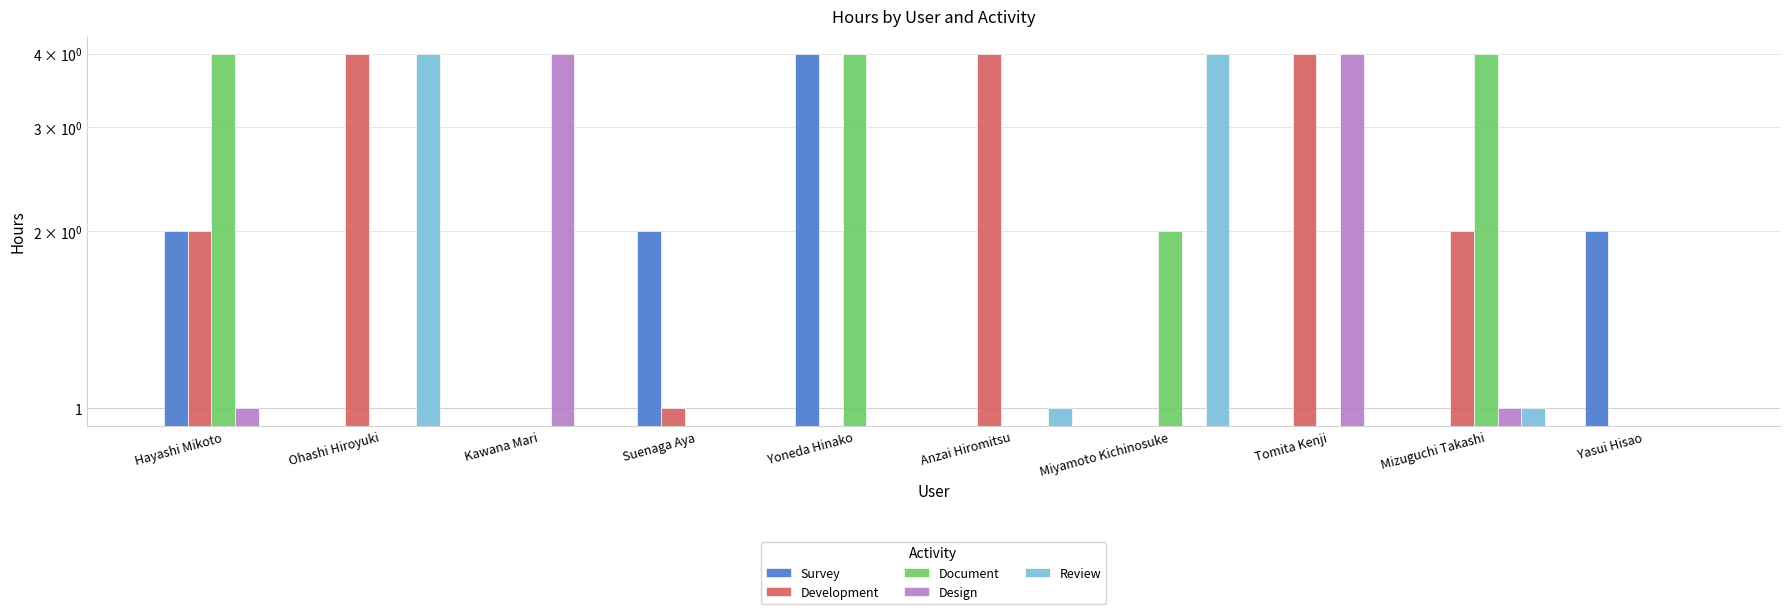

Reading left to right, extract all data points from this chart.

Survey: Hayashi Mikoto=2	Ohashi Hiroyuki=0	Kawana Mari=0	Suenaga Aya=2	Yoneda Hinako=4	Anzai Hiromitsu=0	Miyamoto Kichinosuke=0	Tomita Kenji=0	Mizuguchi Takashi=0	Yasui Hisao=2
Development: Hayashi Mikoto=2	Ohashi Hiroyuki=4	Kawana Mari=0	Suenaga Aya=1	Yoneda Hinako=0	Anzai Hiromitsu=4	Miyamoto Kichinosuke=0	Tomita Kenji=4	Mizuguchi Takashi=2	Yasui Hisao=0
Document: Hayashi Mikoto=4	Ohashi Hiroyuki=0	Kawana Mari=0	Suenaga Aya=0	Yoneda Hinako=4	Anzai Hiromitsu=0	Miyamoto Kichinosuke=2	Tomita Kenji=0	Mizuguchi Takashi=4	Yasui Hisao=0
Design: Hayashi Mikoto=1	Ohashi Hiroyuki=0	Kawana Mari=4	Suenaga Aya=0	Yoneda Hinako=0	Anzai Hiromitsu=0	Miyamoto Kichinosuke=0	Tomita Kenji=4	Mizuguchi Takashi=1	Yasui Hisao=0
Review: Hayashi Mikoto=0	Ohashi Hiroyuki=4	Kawana Mari=0	Suenaga Aya=0	Yoneda Hinako=0	Anzai Hiromitsu=1	Miyamoto Kichinosuke=4	Tomita Kenji=0	Mizuguchi Takashi=1	Yasui Hisao=0